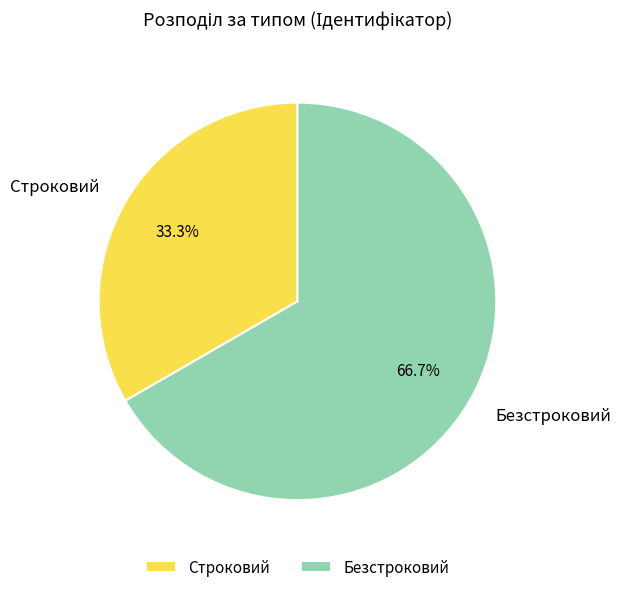

How many segments does this pie chart have?

2